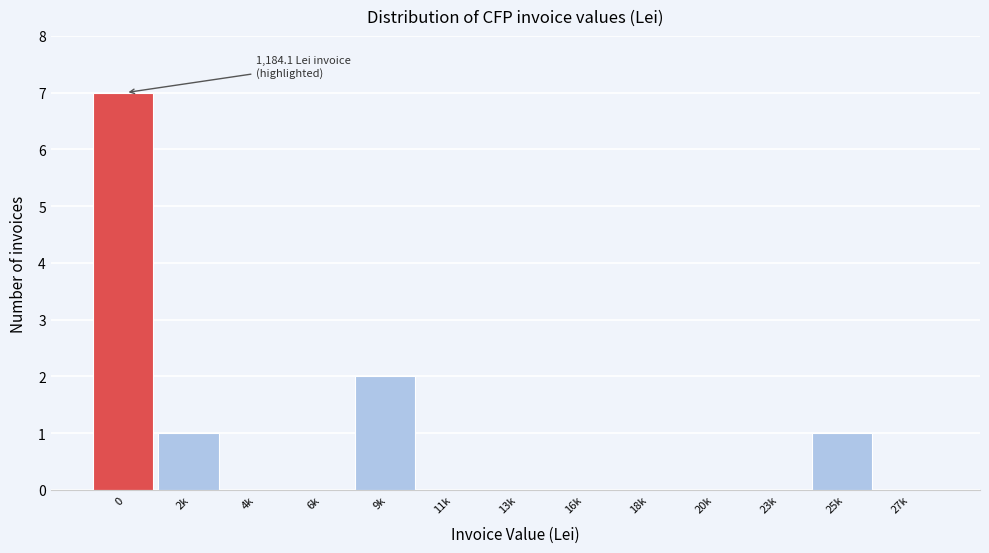

Reading left to right, transcribe all the data shown in this chart.

0=7	2k=1	4k=0	6k=0	9k=2	11k=0	13k=0	16k=0	18k=0	20k=0	23k=0	25k=1	27k=0